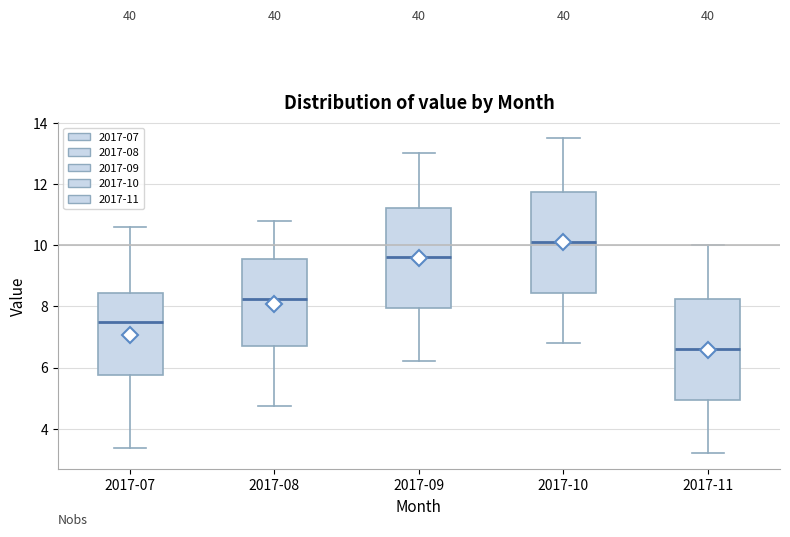

Which box has the highest median line?

2017-10